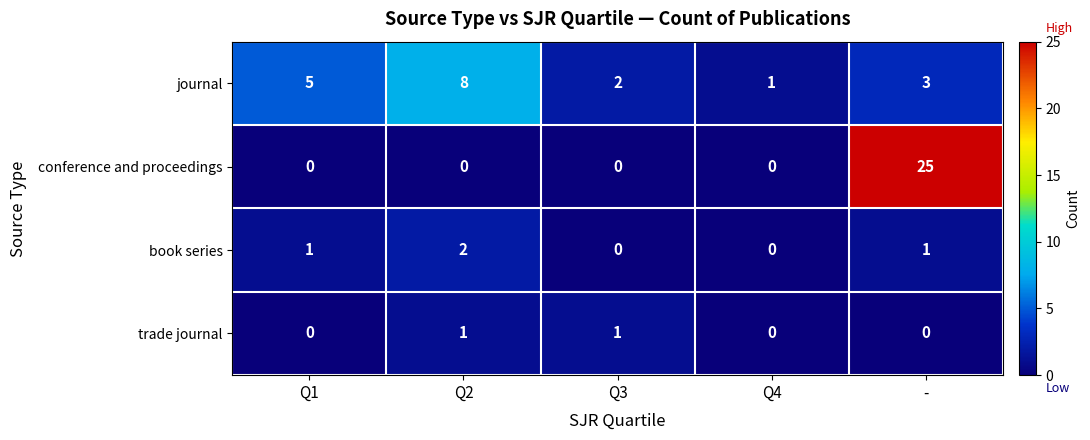

What is the difference between the maximum and second lowest values in the journal series?

6